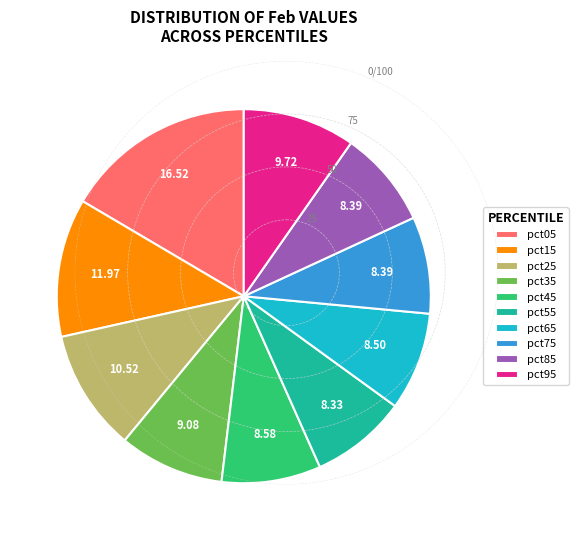

Is the sum of pct25 and pct95 greater than half?

No